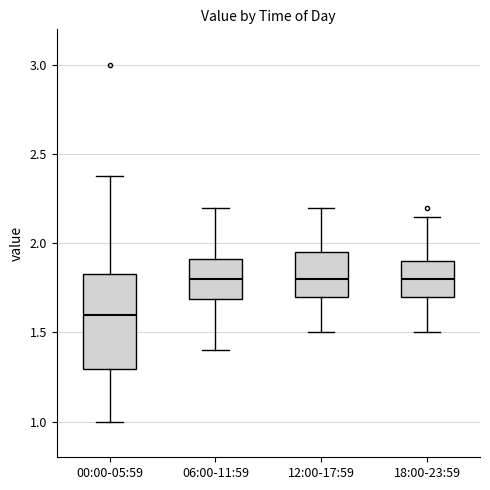

Which box is the tallest, from its lower edge to its upper edge?

00:00-05:59